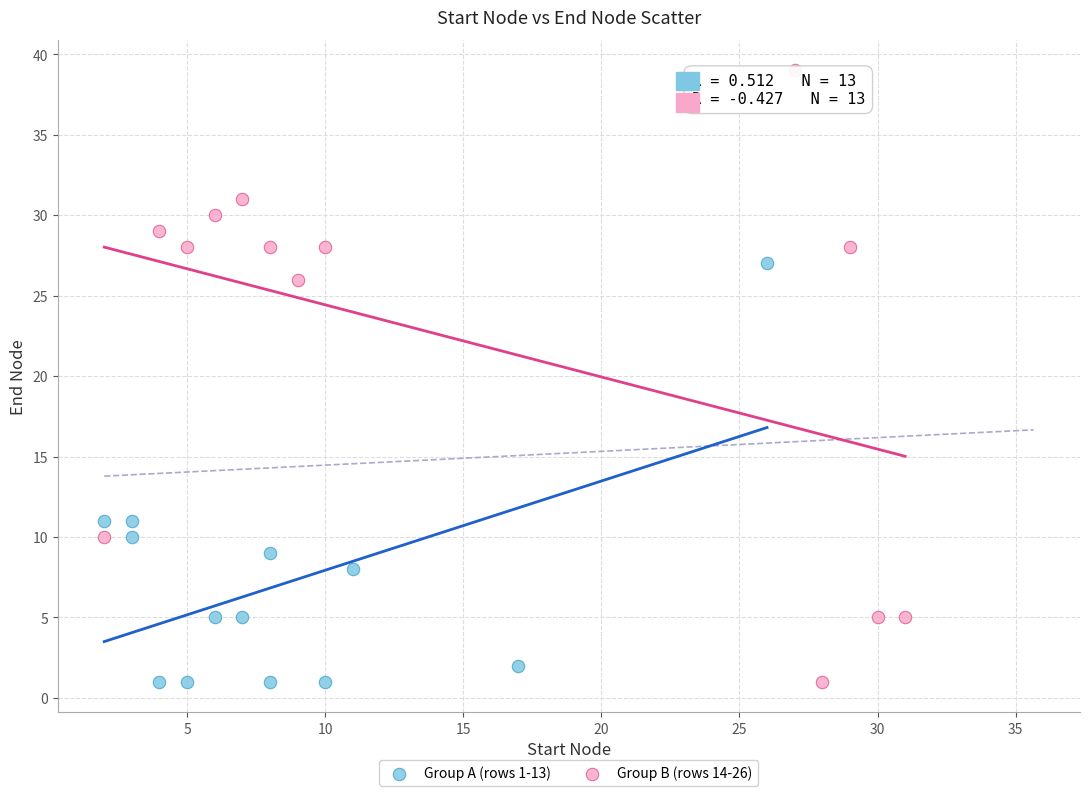

Which series has the largest Y range (max minus min)?

Group B (rows 14-26)